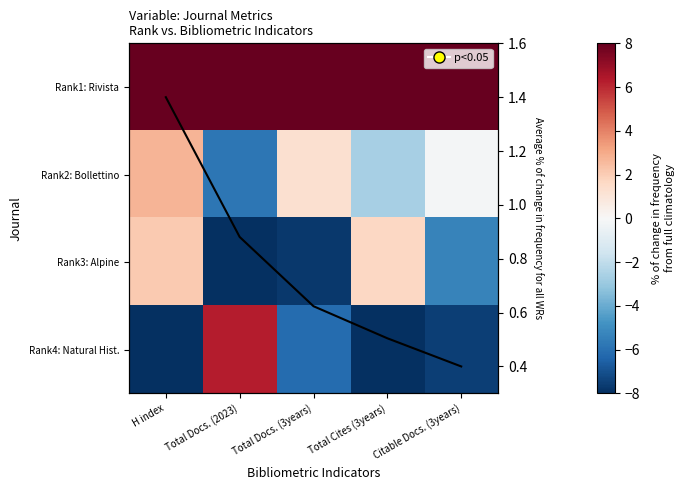

Between Total Docs. (2023) and Total Docs. (3years), which series saw the biggest shift?

Rank4: Natural Hist.